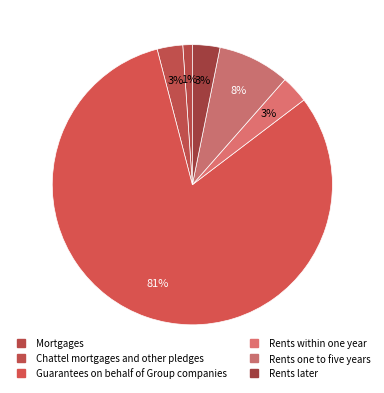

To the nearest percent, what is the average slice percentage?

17%